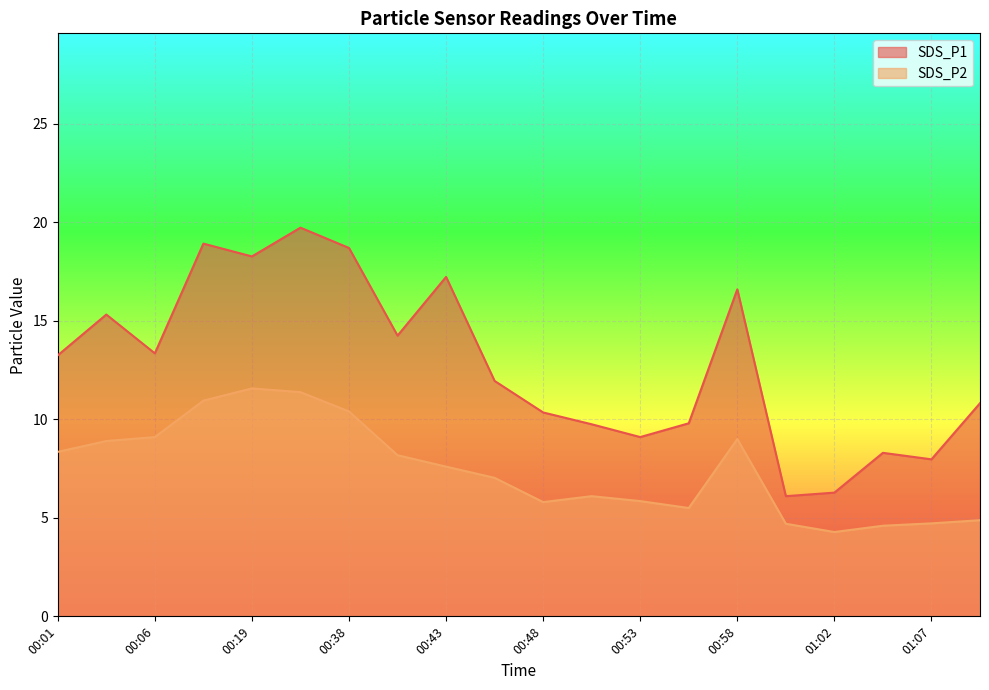

Is the value of SDS_P1 at 01:05 greater than the value of SDS_P2 at 00:03?

No